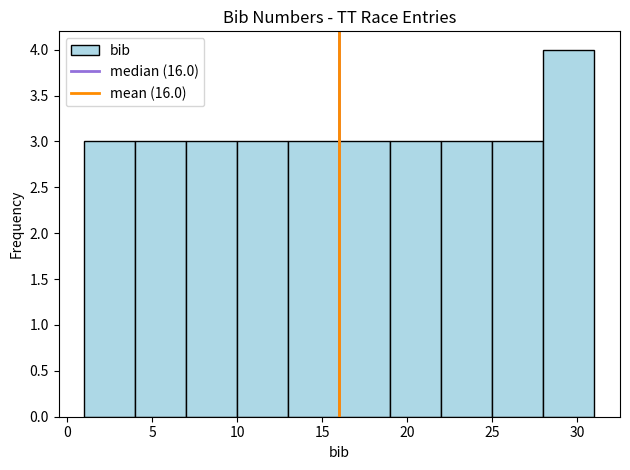

Reading left to right, transcribe this chart: for each bar, give the range it covers on the x-axis and its height. The values are not printed on the chart, so give them approximately, as read against the axis.

1 to 4: 3
4 to 7: 3
7 to 10: 3
10 to 13: 3
13 to 16: 3
16 to 19: 3
19 to 22: 3
22 to 25: 3
25 to 28: 3
28 to 31: 4